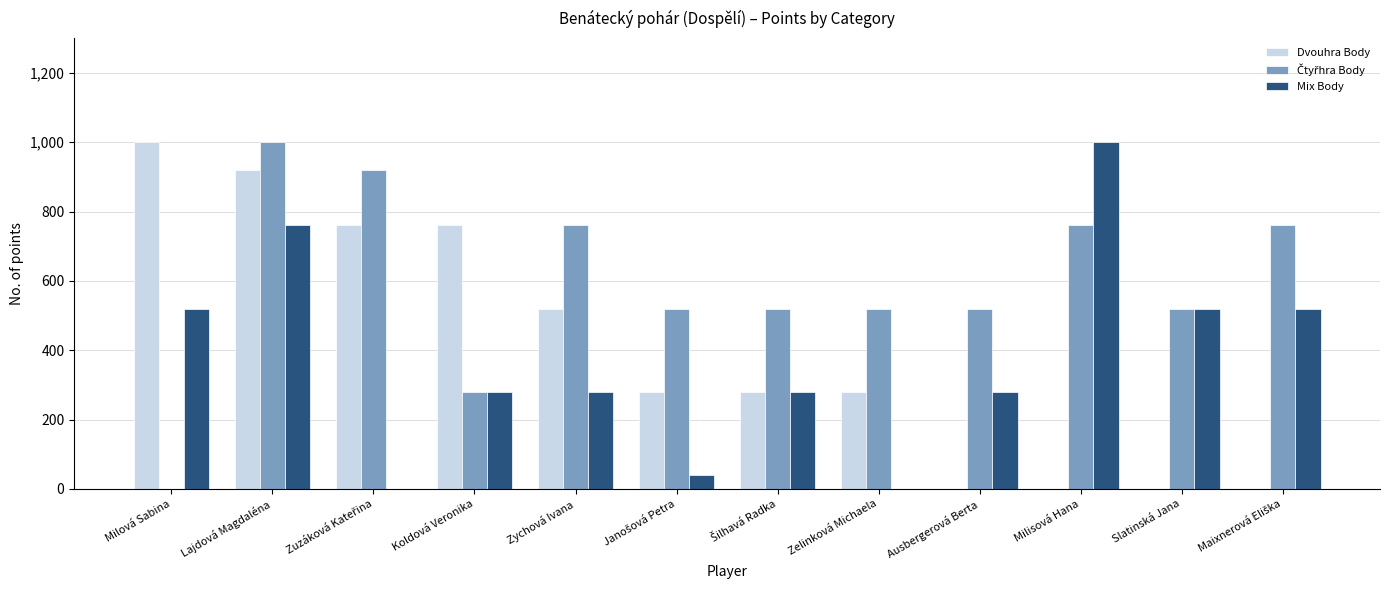

Which series changed the most between Lajdová Magdaléna and Zelinková Michaela?

Mix Body